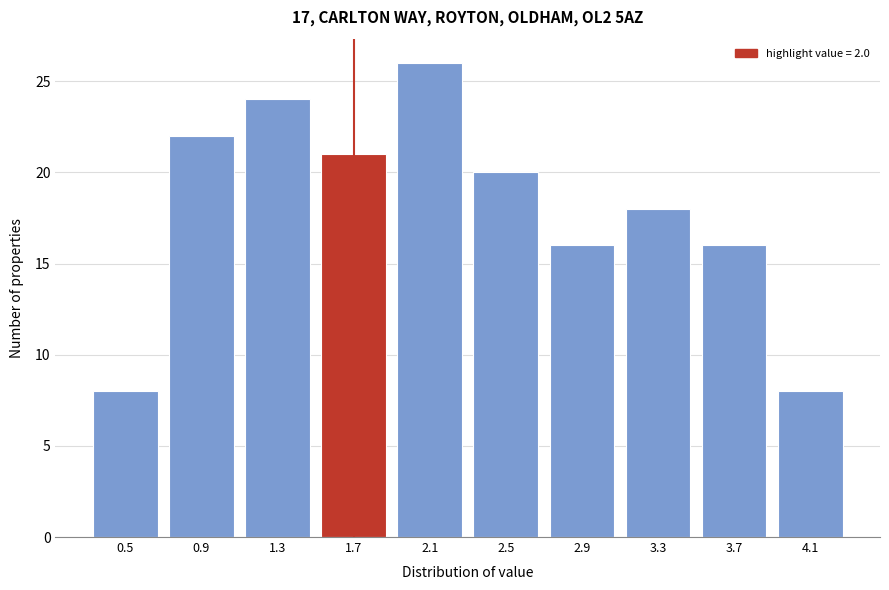

Reading left to right, transcribe all the data shown in this chart.

8	22	24	21	26	20	16	18	16	8